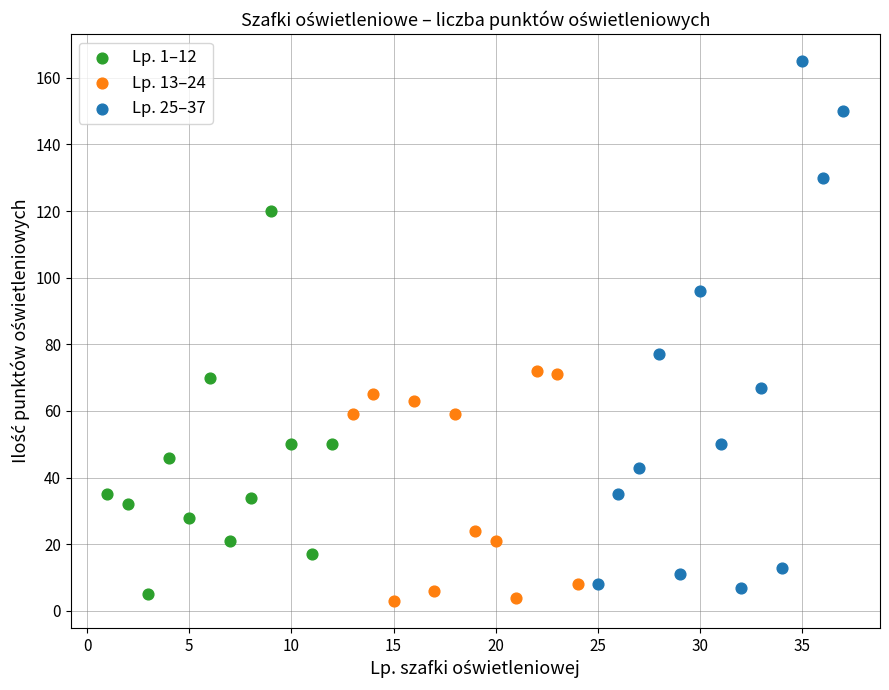

Which series has the widest spread of Y values?

Lp. 25–37